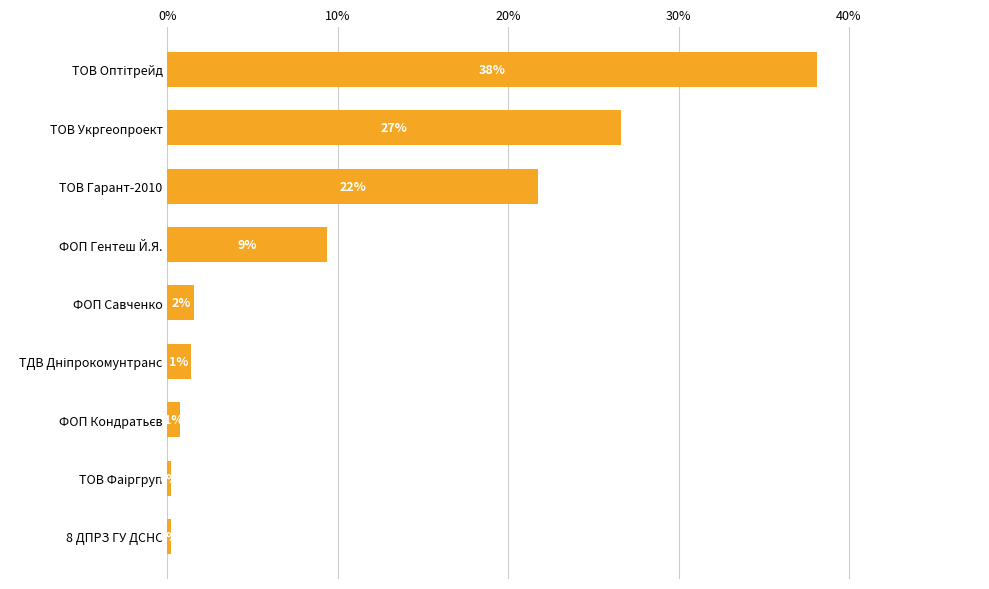

Are the bars horizontal?

Yes